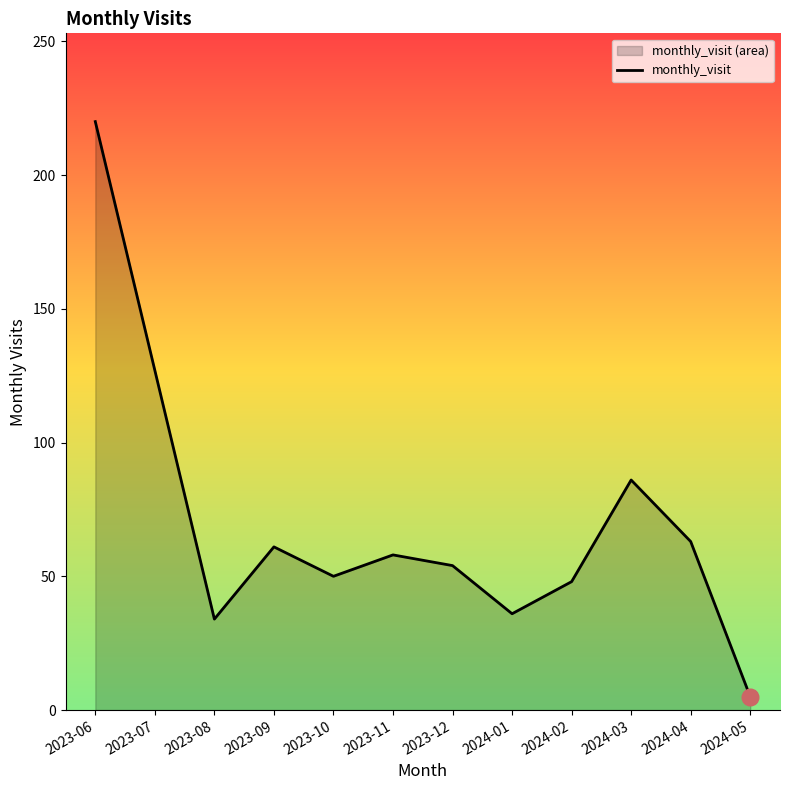

What is the difference between the second highest and second lowest values?

93